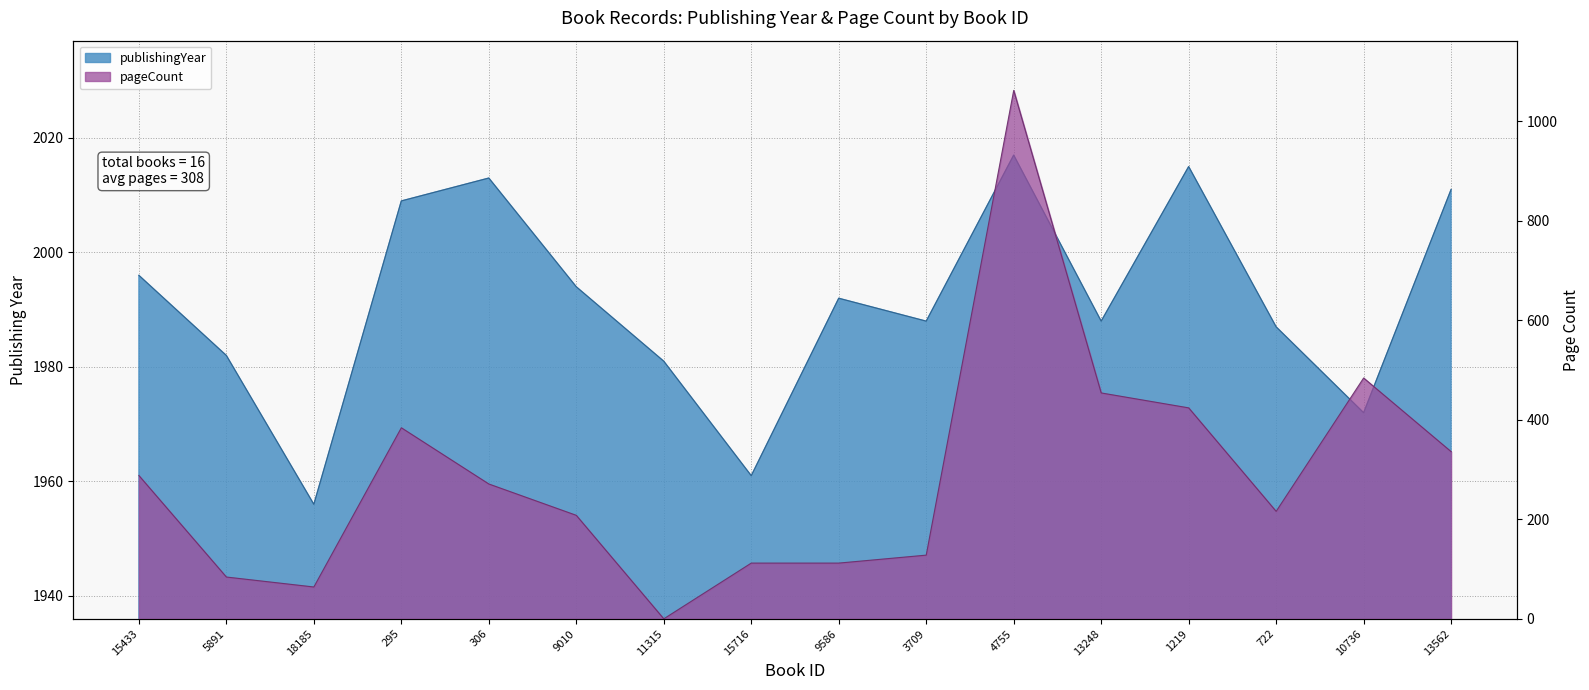

Which series has the largest range (max minus min)?

pageCount